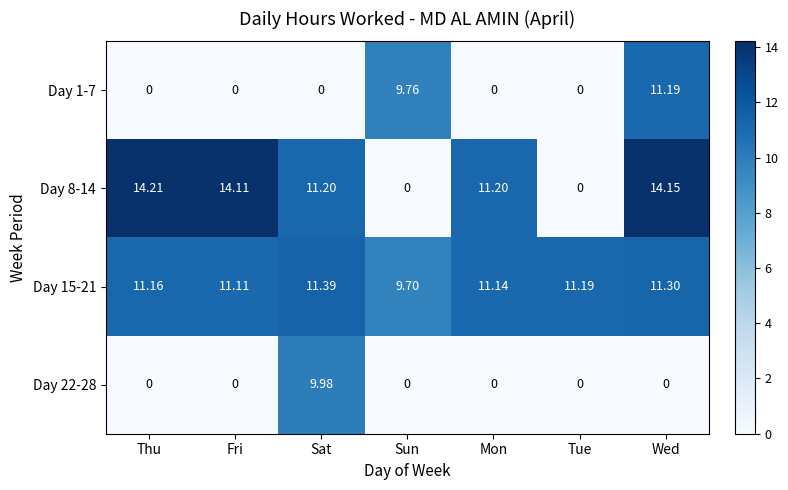

At how many categories does at least one series exceed 3?

7